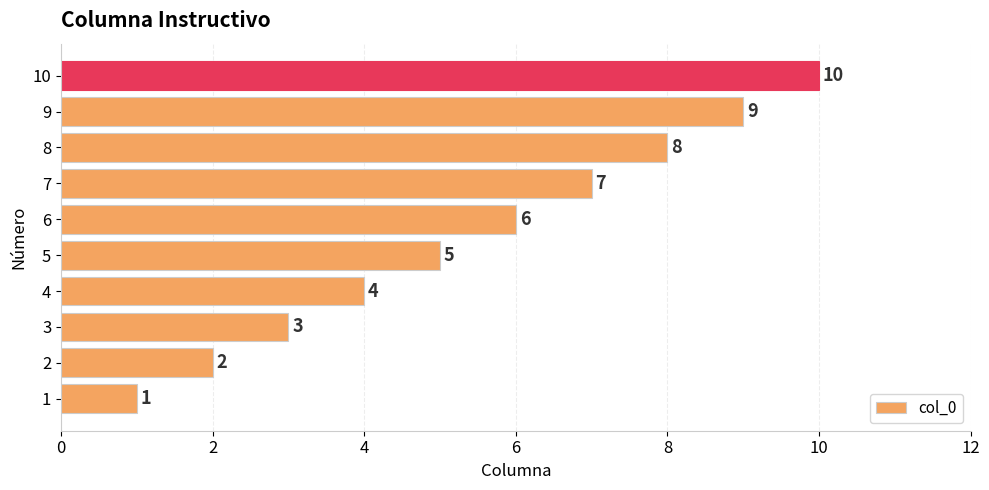

List the labels in order of value, smallest first.

1, 2, 3, 4, 5, 6, 7, 8, 9, 10